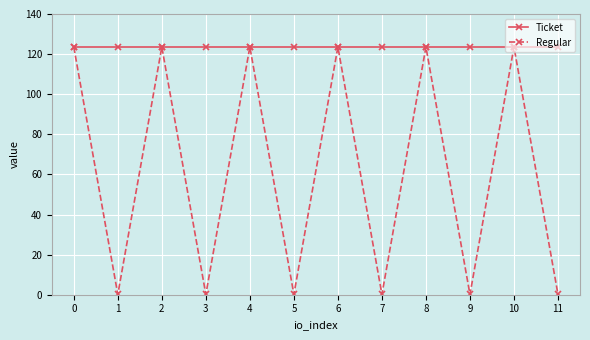

In Regular, how many points are lower than both neighbors (excluding endpoints)?

5